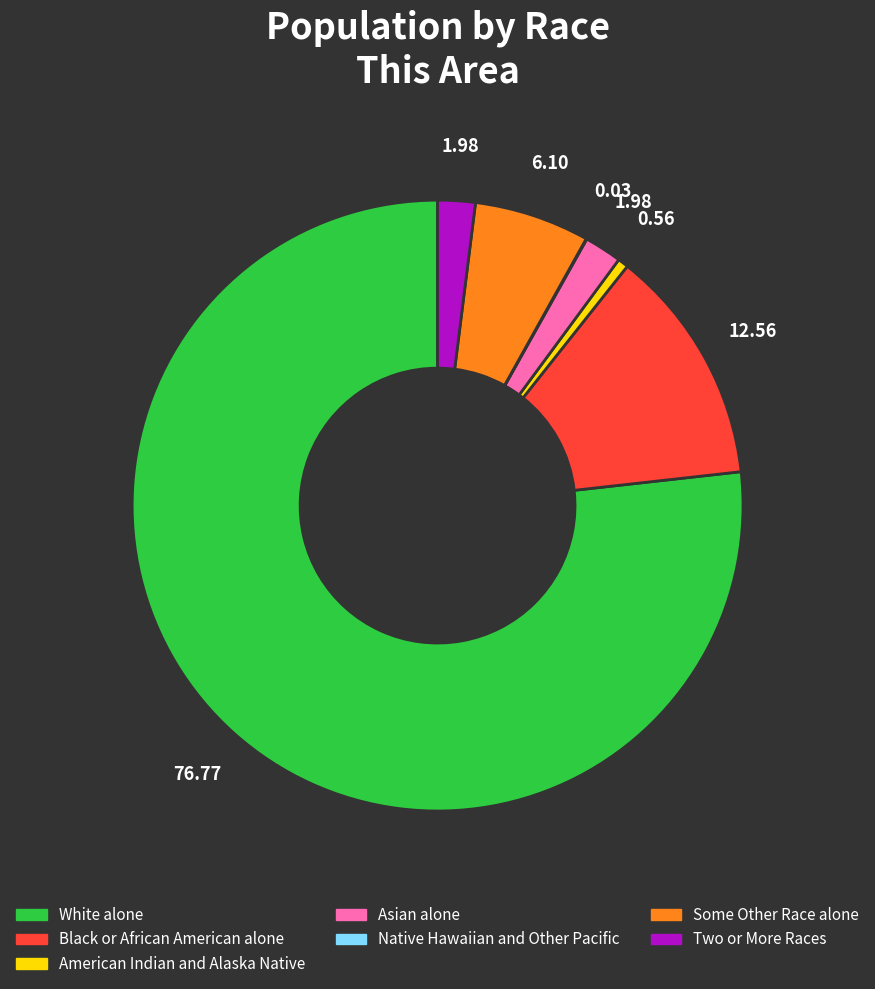

What is the ratio of the value at American Indian and Alaska Native to the value at Two or More Races?

0.3